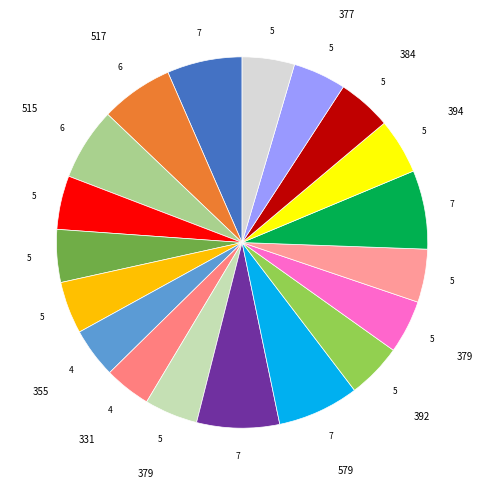

How many segments does this pie chart have?

19